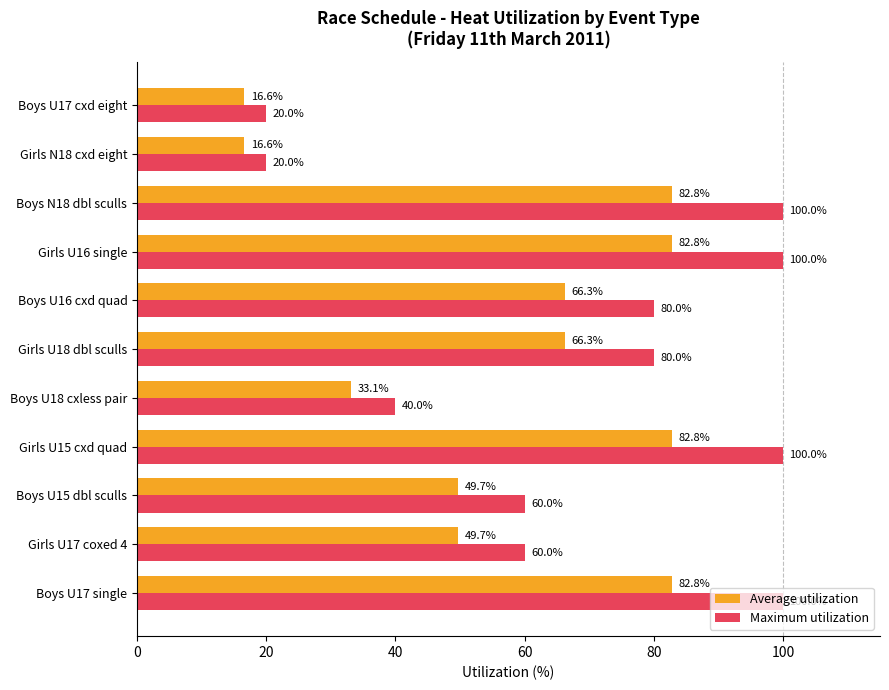

Rank the series by their average value, from lowest to highest.

Average utilization, Maximum utilization